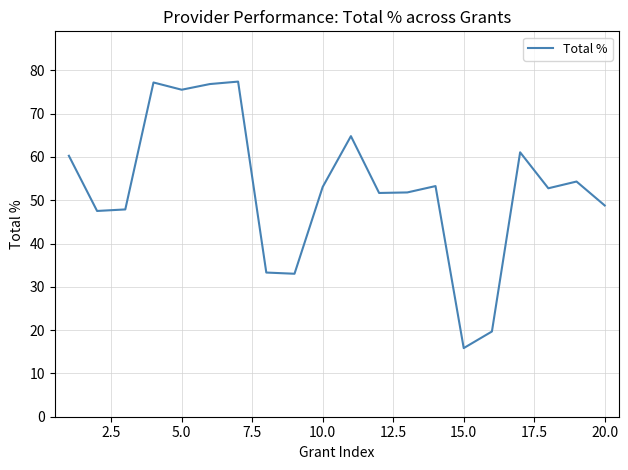

What is the difference between the maximum and minimum values?

61.6